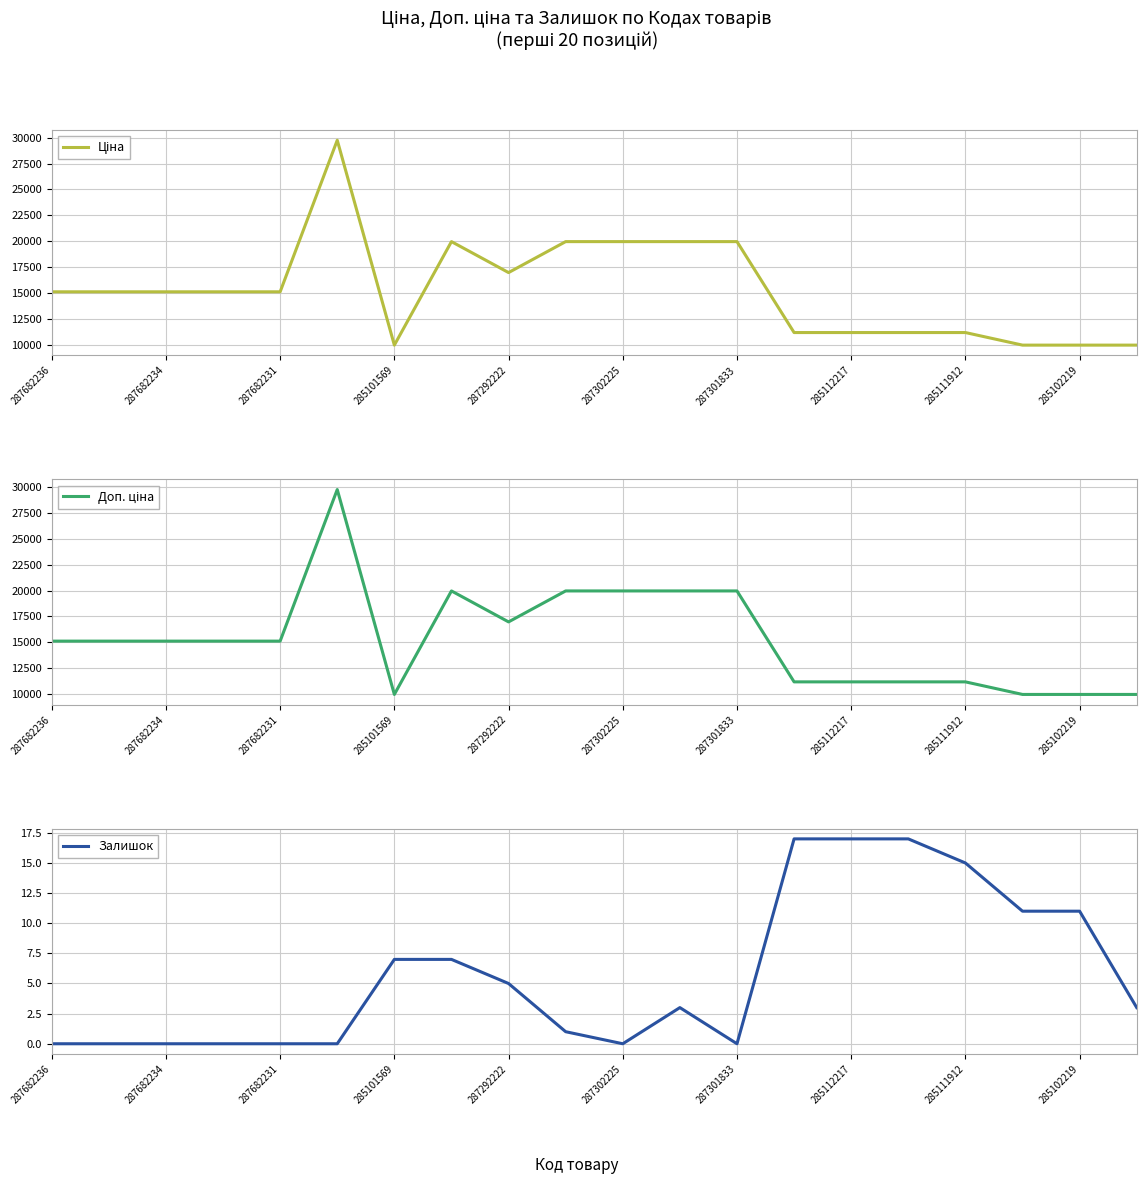

What is the difference between the maximum and minimum values in the Залишок series?

17